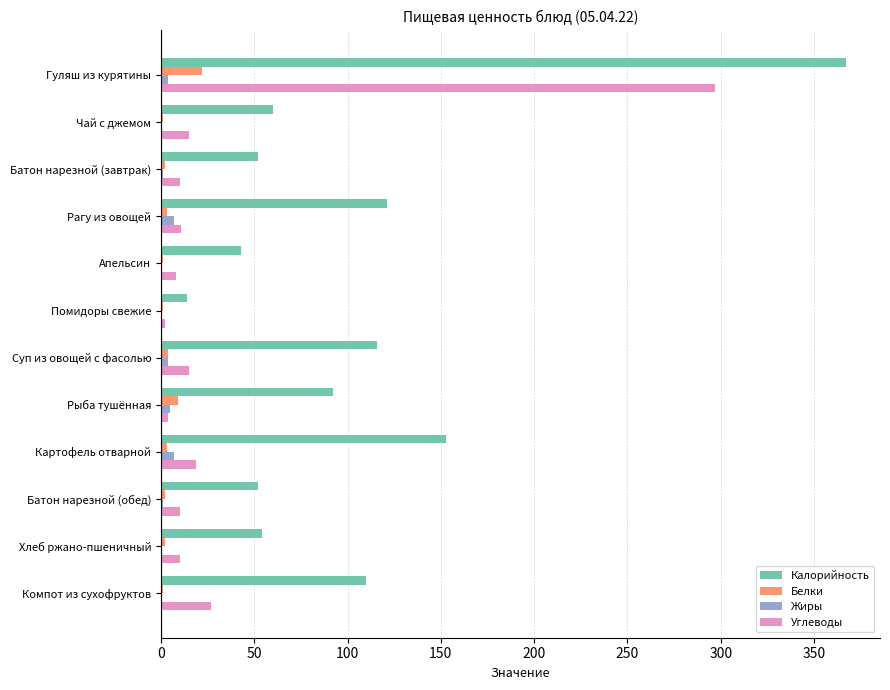

What are all the series names shown in the legend?

Калорийность, Белки, Жиры, Углеводы